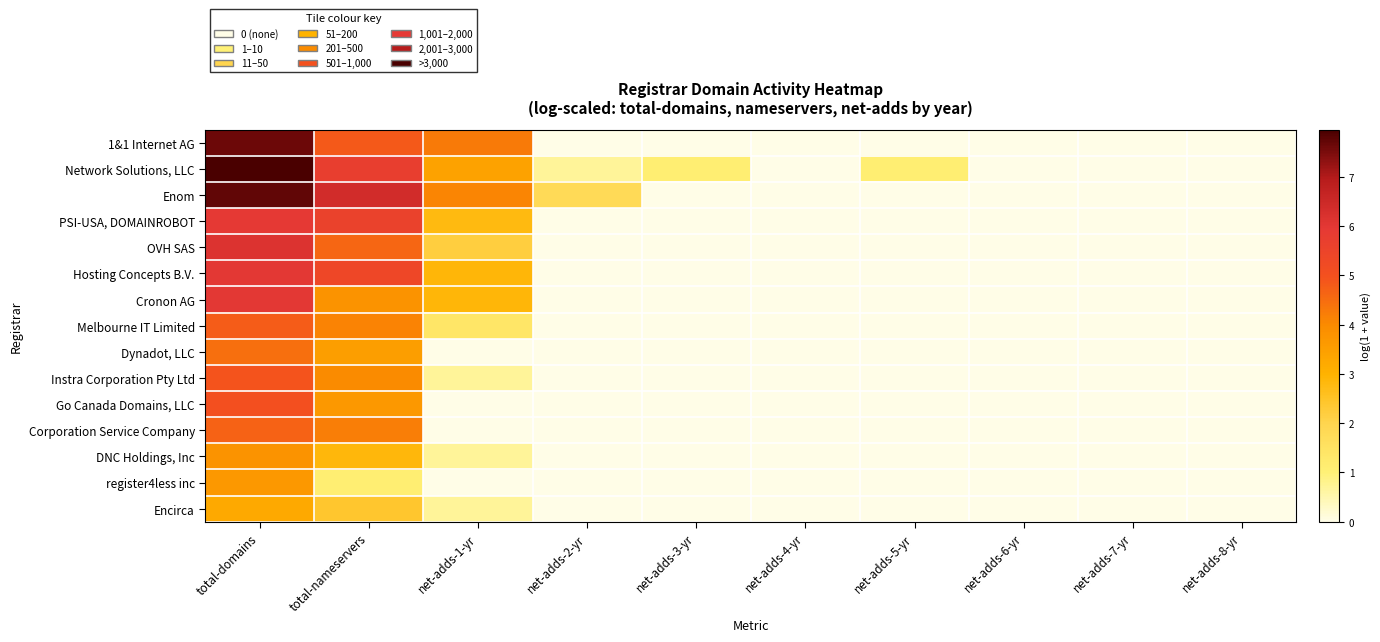

Rank the series at net-adds-6-yr from highest to lowest value.

1&1 Internet AG, Network Solutions, LLC, Enom, PSI-USA, DOMAINROBOT, OVH SAS, Hosting Concepts B.V., Cronon AG, Melbourne IT Limited, Dynadot, LLC, Instra Corporation Pty Ltd, Go Canada Domains, LLC, Corporation Service Company, DNC Holdings, Inc, register4less inc, Encirca